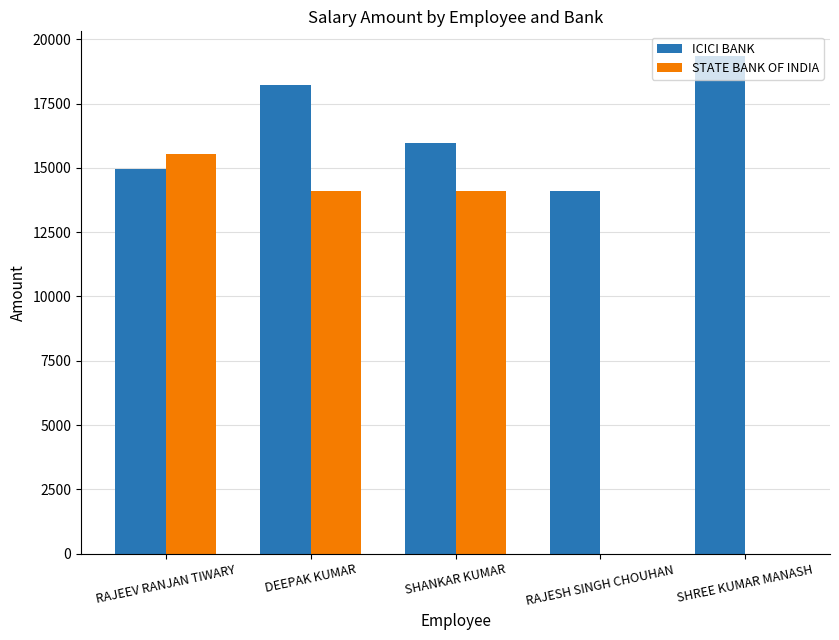

What is the maximum value shown in the chart?

19343